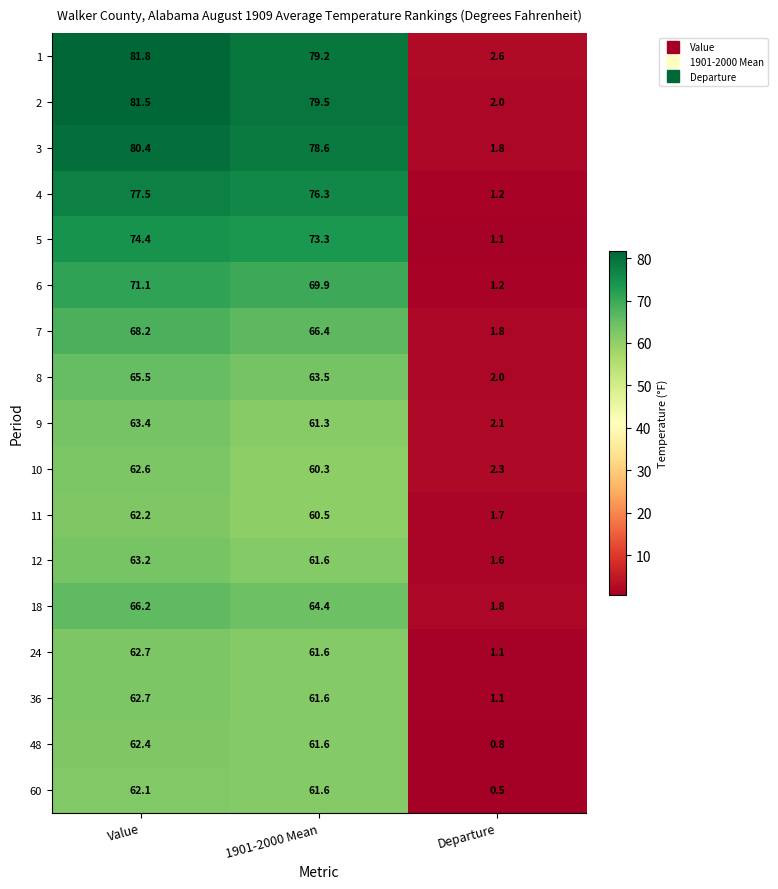

At which category is the sum across all series the highest?

Value